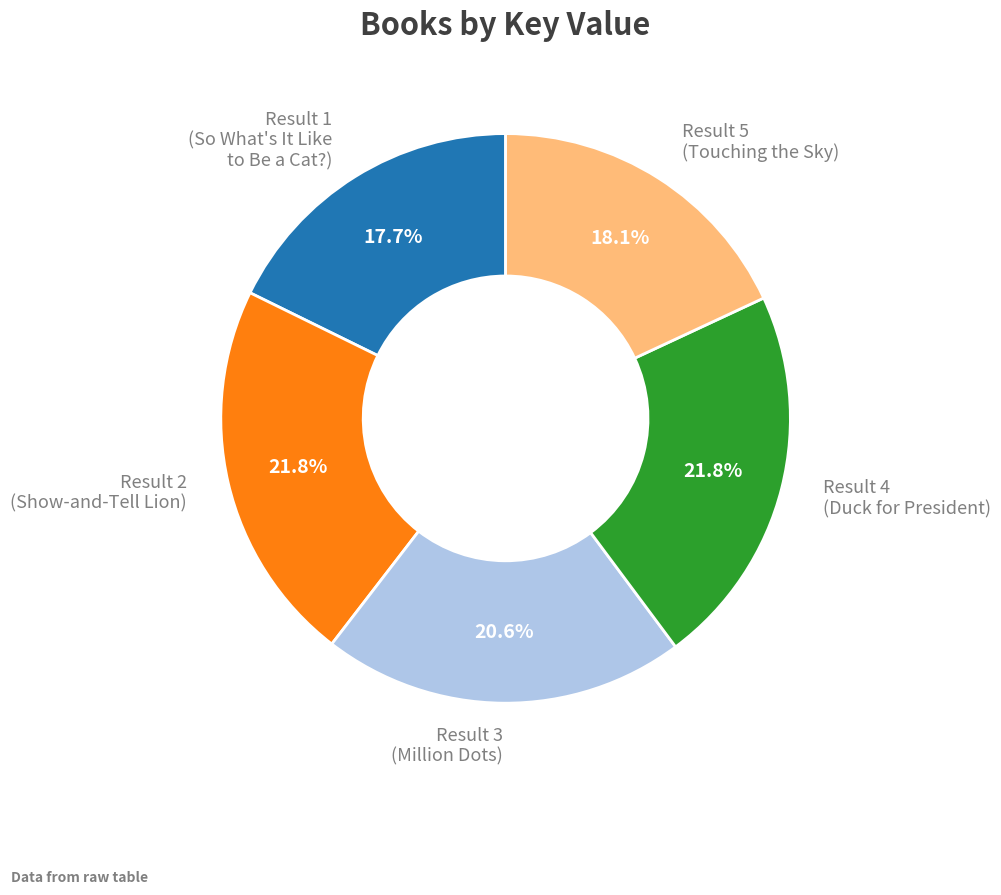

Is there any slice that represents more than half of the pie?

No